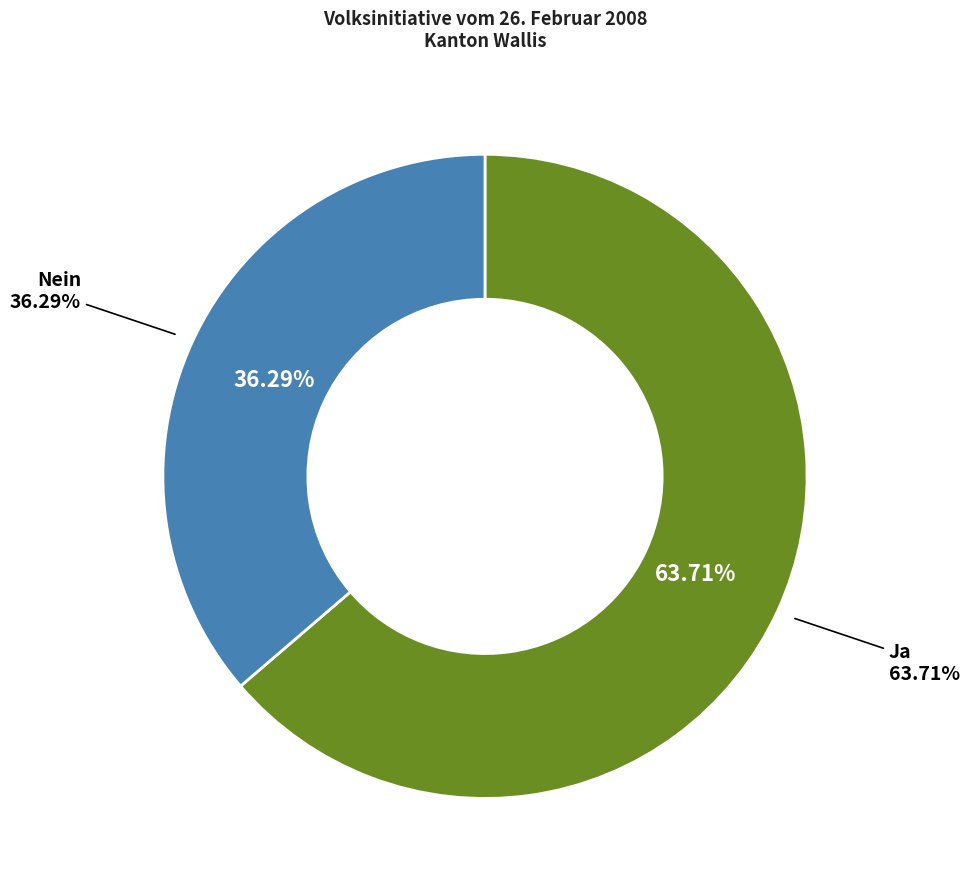

How much of the chart is everything except Nein?

63.7%